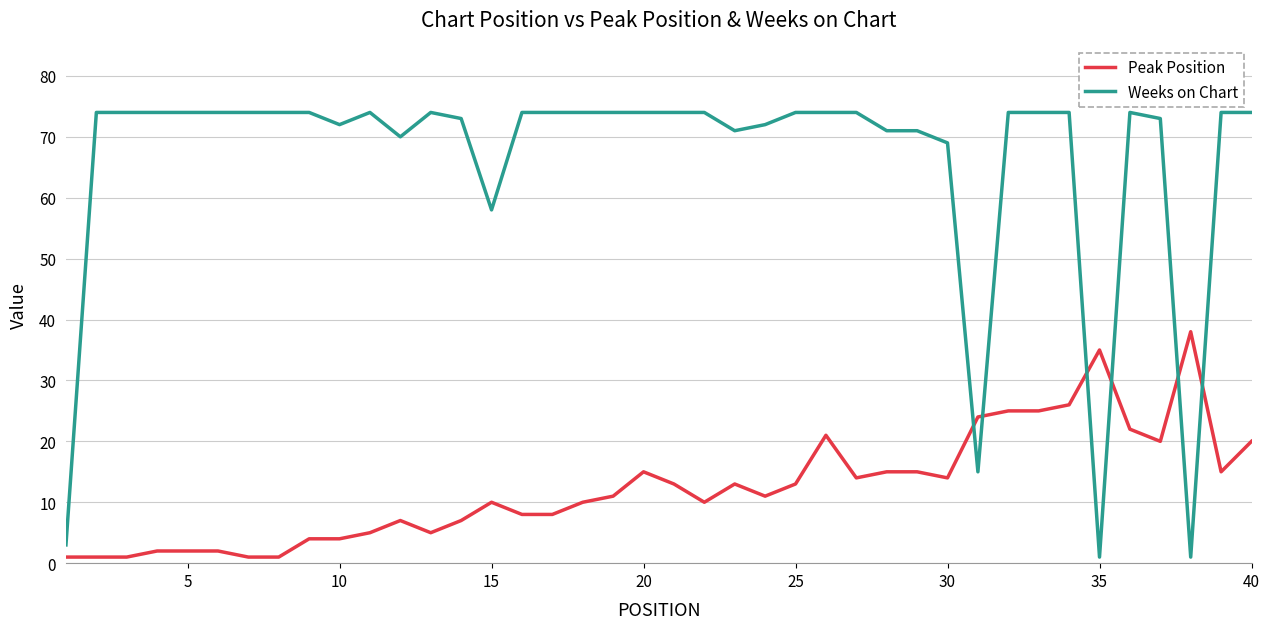

True or false: Weeks on Chart has more than 0 interior local peaks.

True